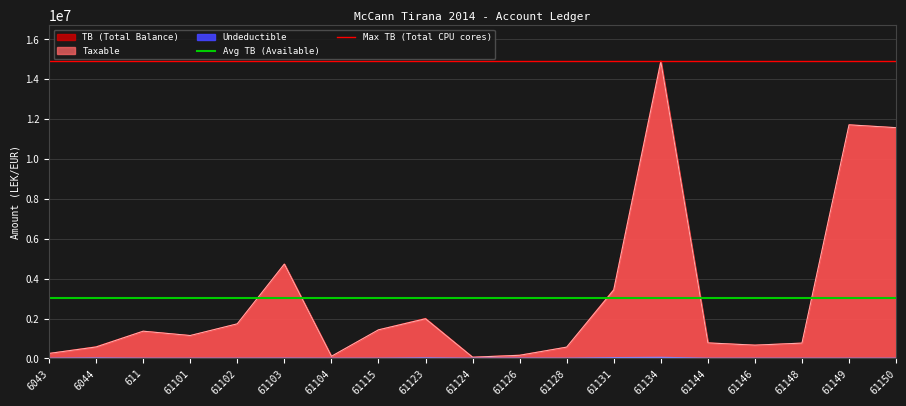

What is the maximum value for Avg TB (Available)?

3056356.3